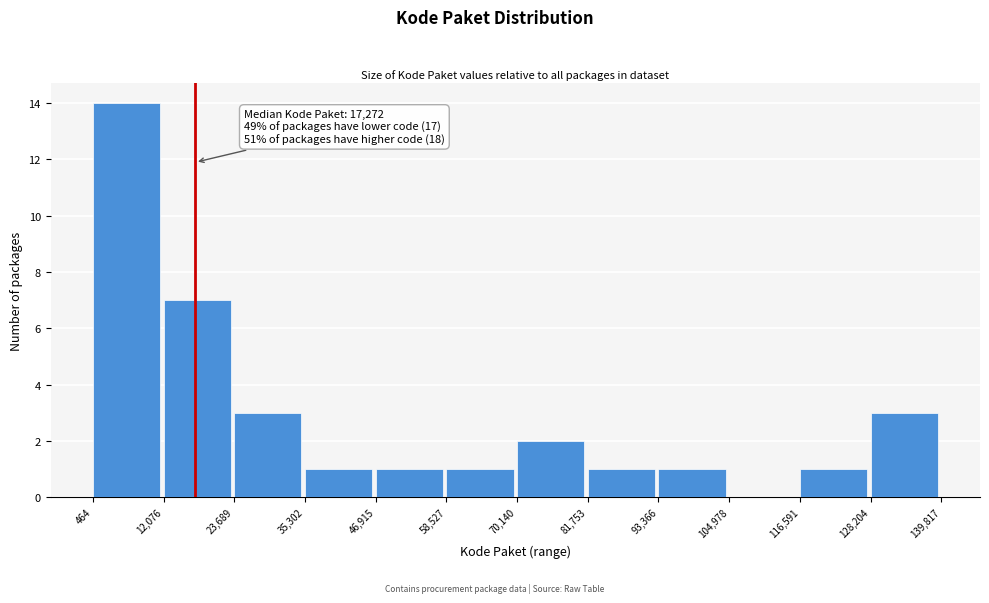

Which range on the x-axis has the tallest bar?

464 to 12,076